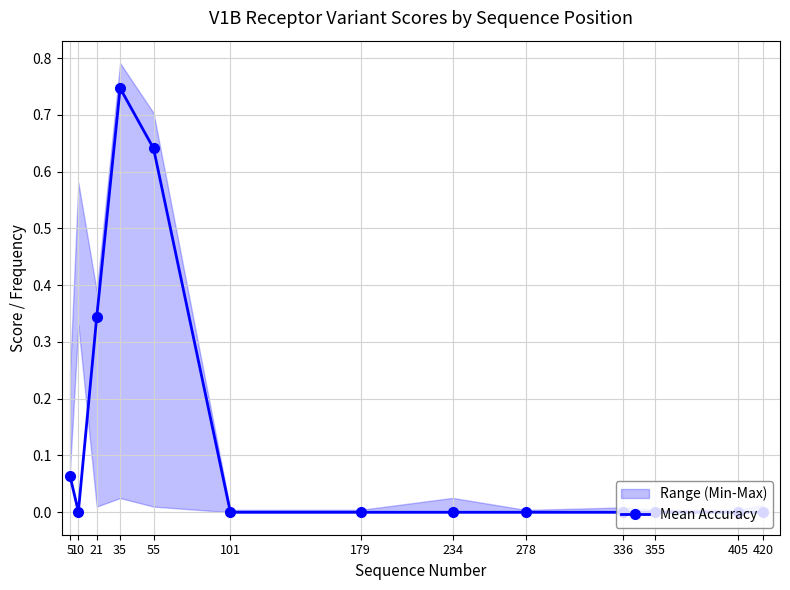

Reading left to right, transcribe all the data shown in this chart.

0.1	0.0	0.3	0.7	0.6	0.0	0.0	0.0	0.0	0.0	0.0	0.0	0.0